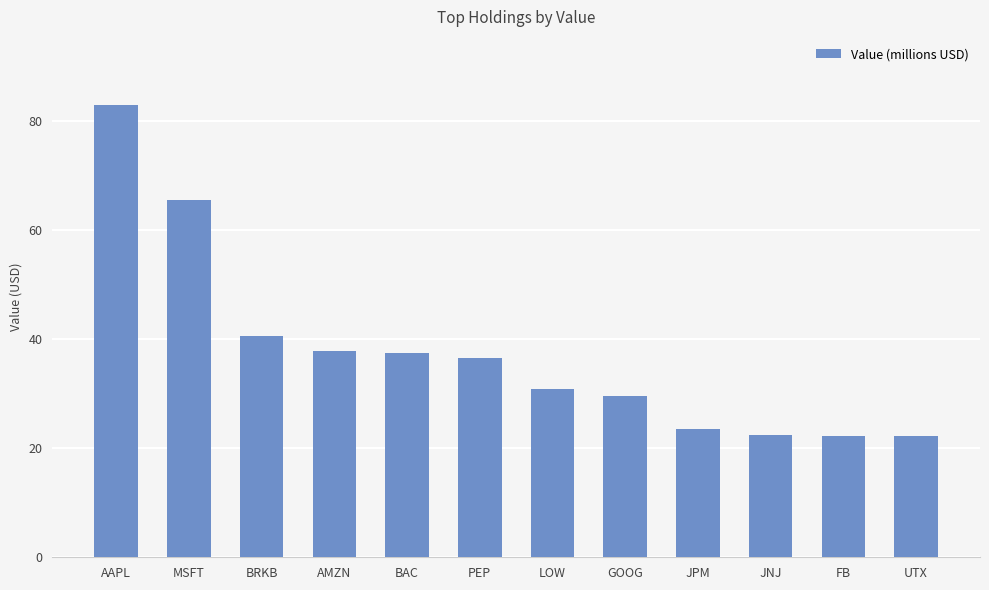

Approximately how many times larger is the value at FB compared to JPM?

0.9